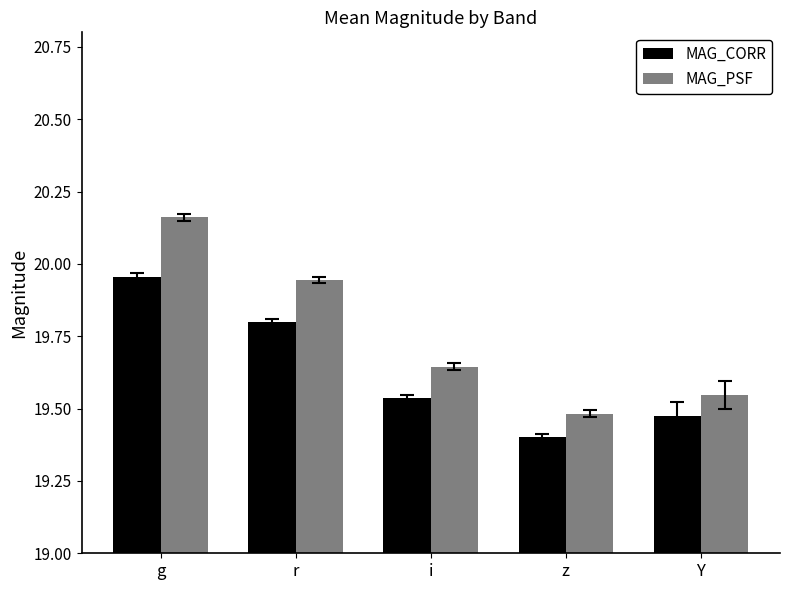

The MAG_CORR series shows 5.8 at g. True or false?

False